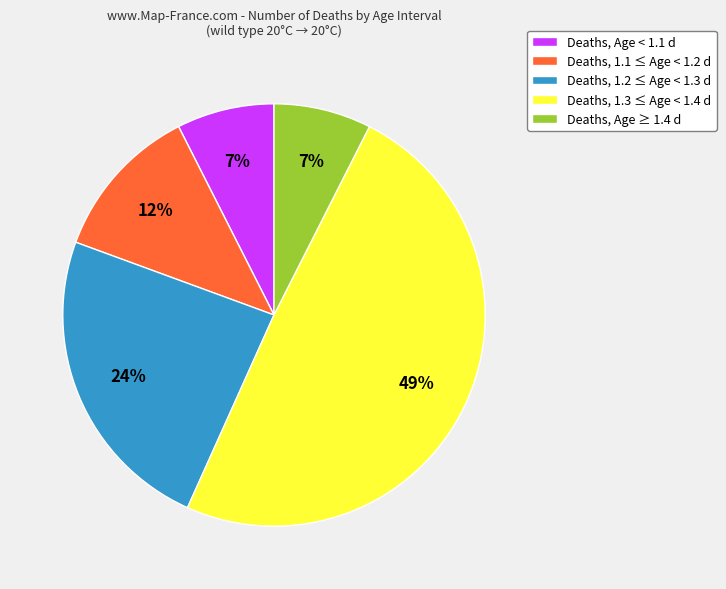

Does any single category account for the majority?

No